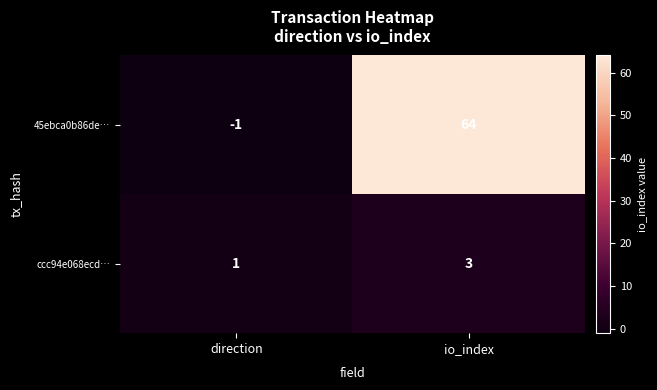

Reading left to right, list all the values displayed in this chart.

45ebca0b86de…: -1	64
ccc94e068ecd…: 1	3